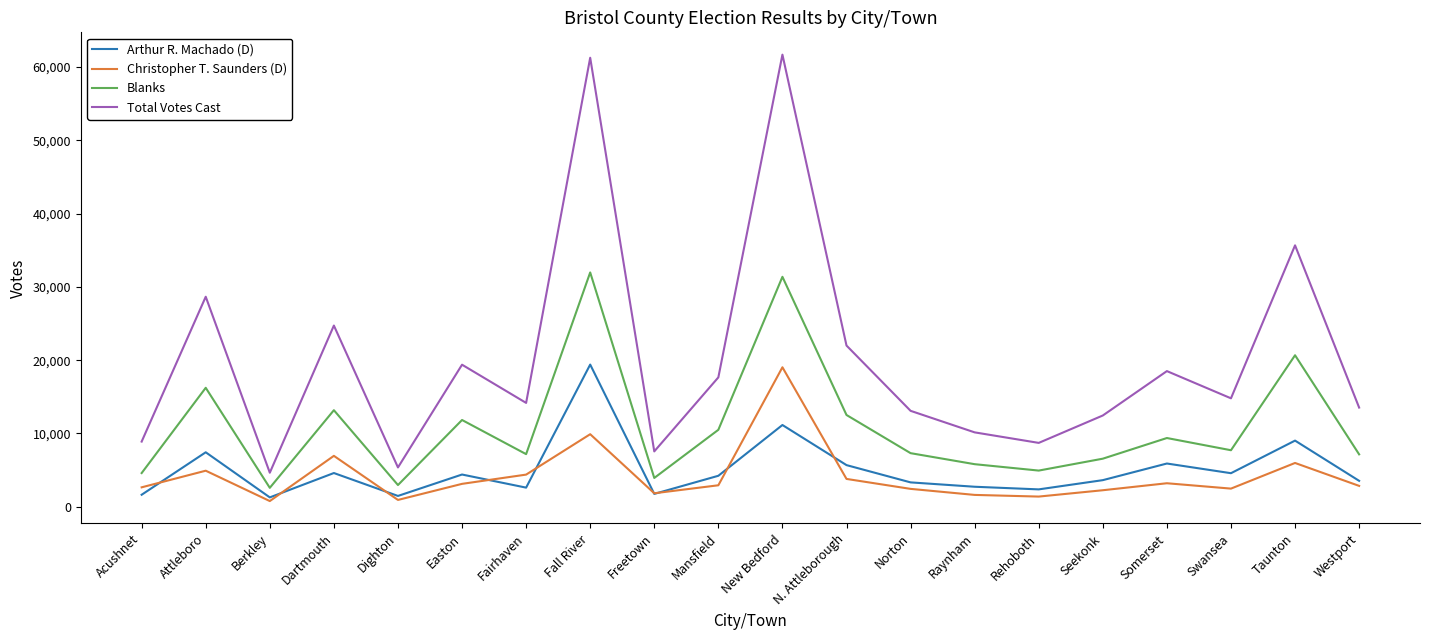

Is it true that Blanks equals 11240 at Seekonk?

False